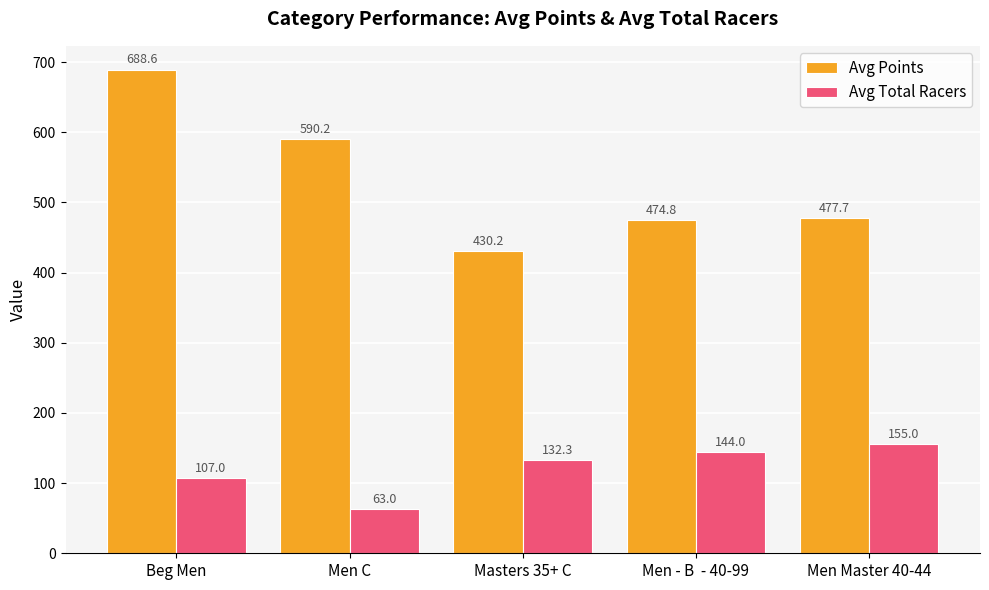

What is the value of the Avg Total Racers bar at the 5th from the left?

155.0